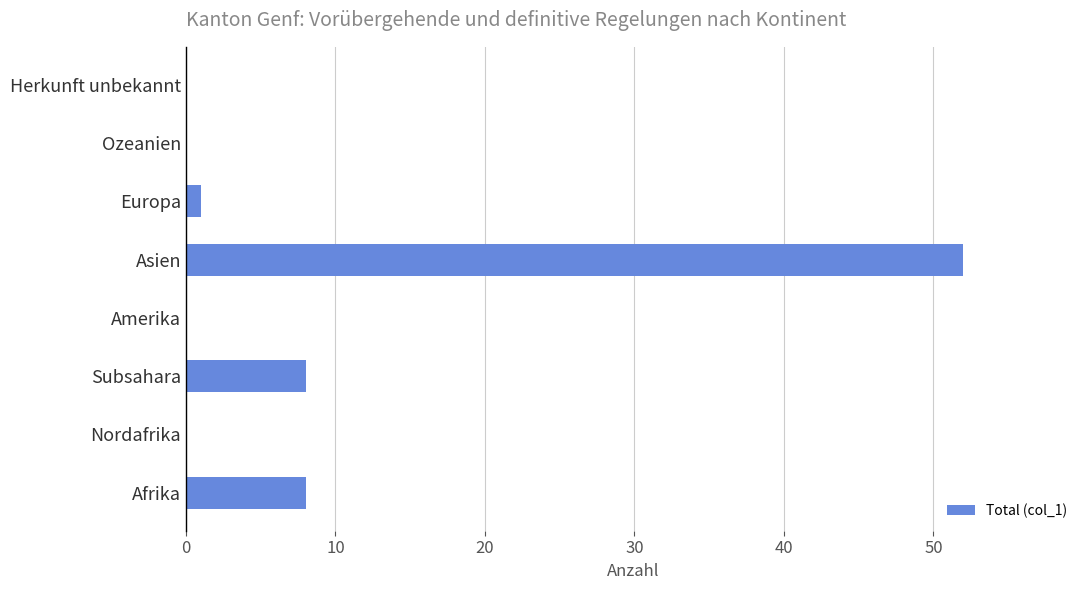

What is the change in value from Asien to Ozeanien?

-52